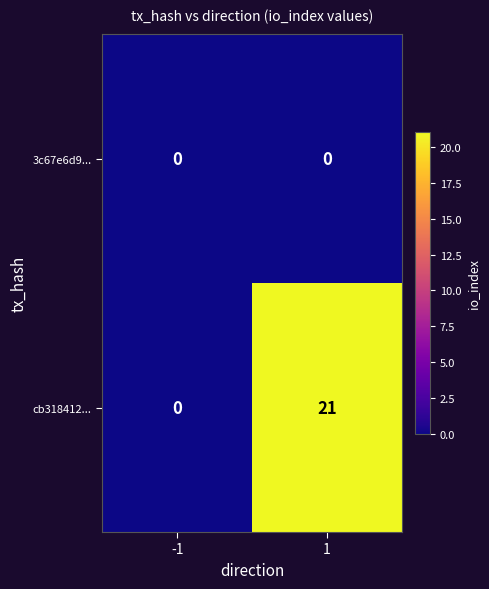

How many categories are shown in the chart?

2